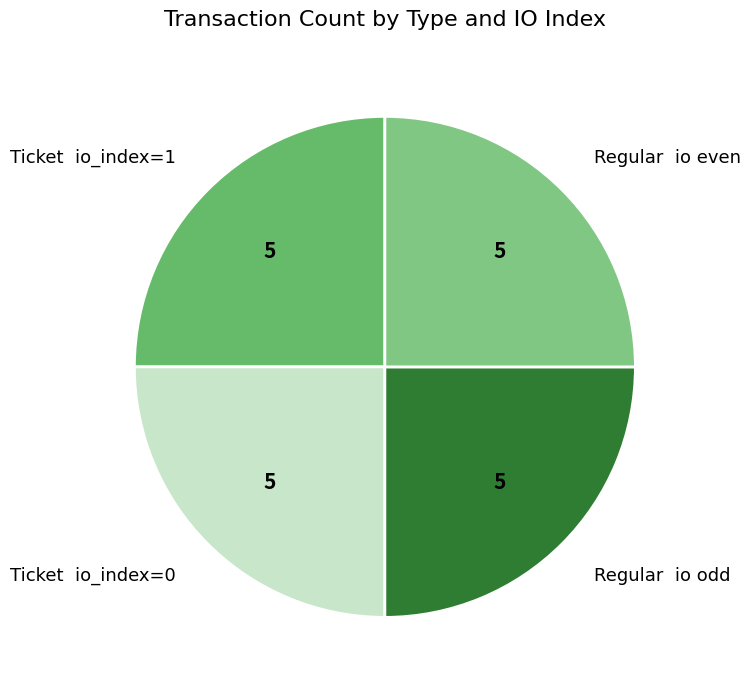

Is it true that Ticket io_index=1 is 38% of the pie?

False